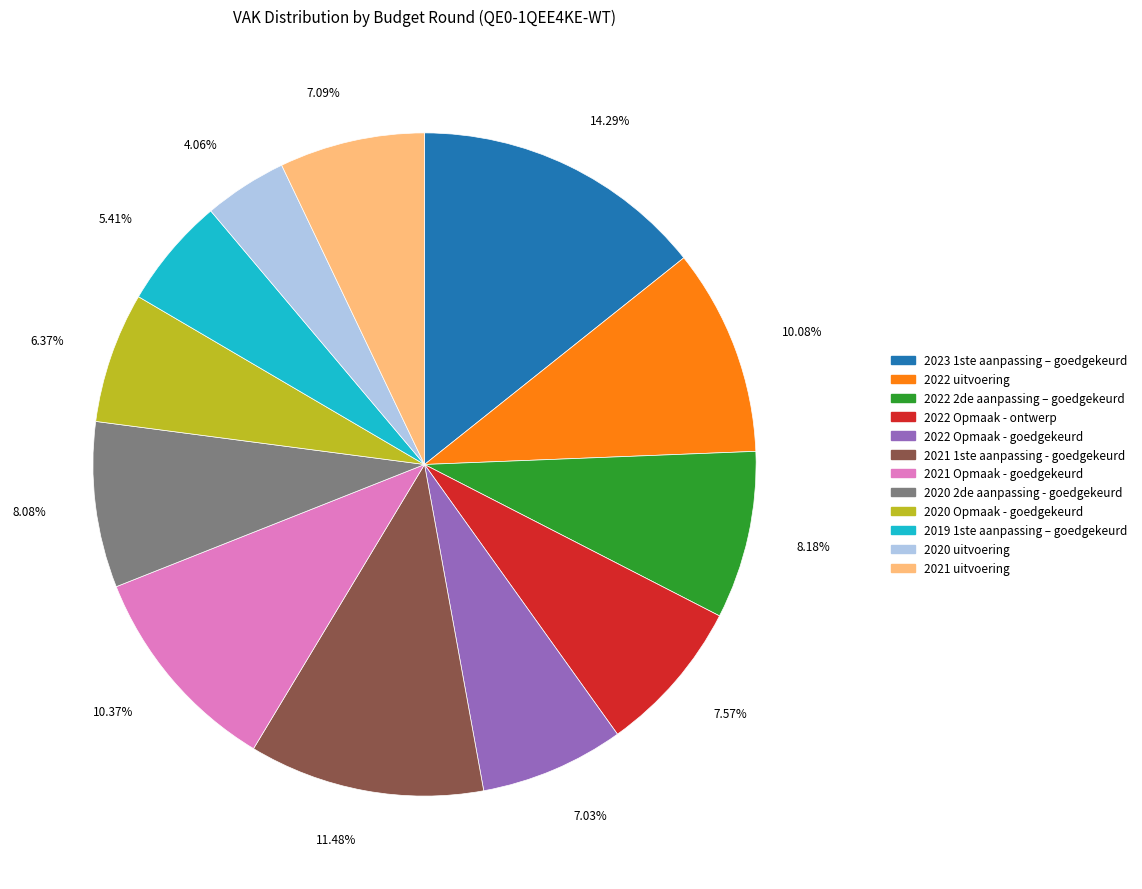

Which category has the smallest portion of the pie?

2020 uitvoering